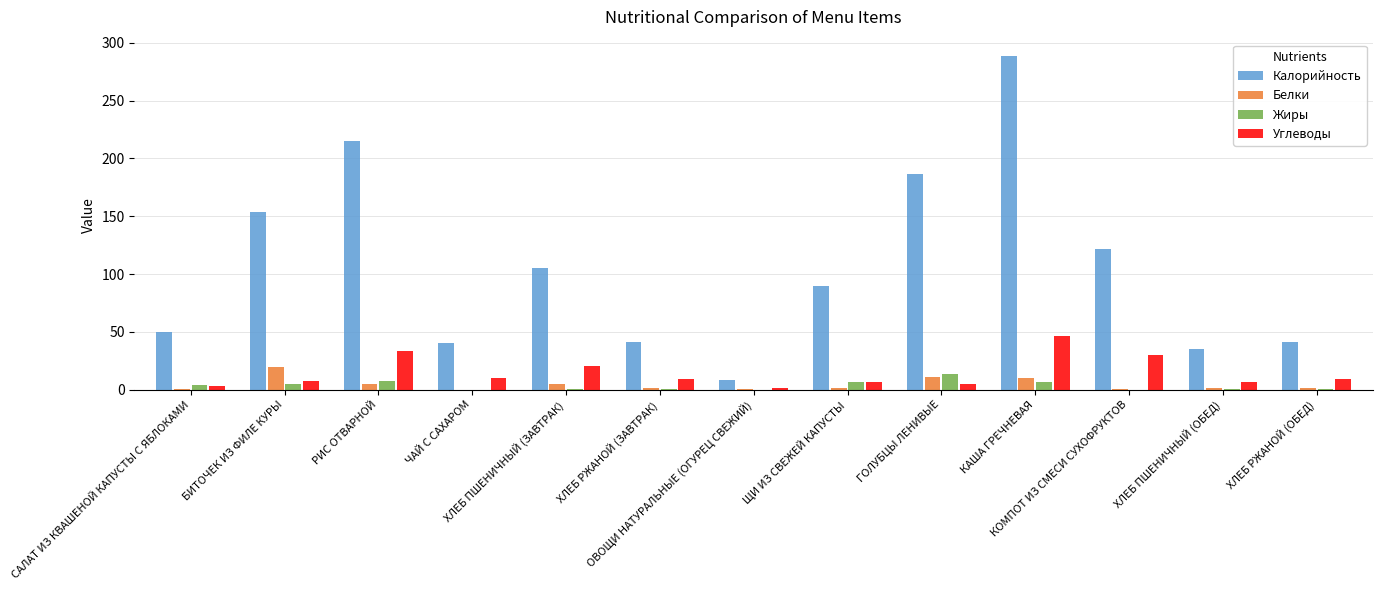

The Жиры series shows 0.2 at ХЛЕБ РЖАНОЙ (ОБЕД). True or false?

True